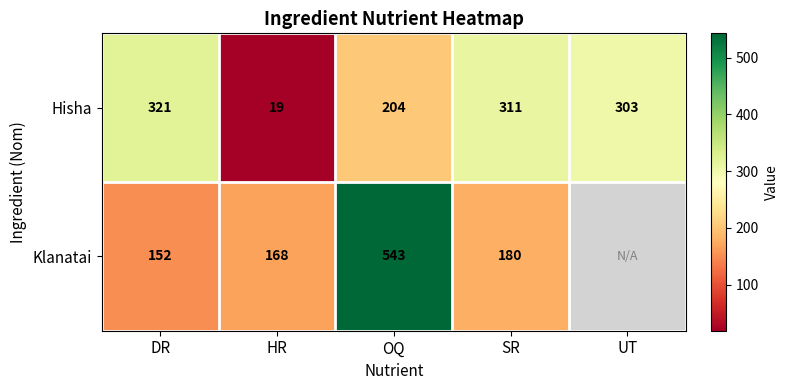

What is the total value across all series at OQ?

747